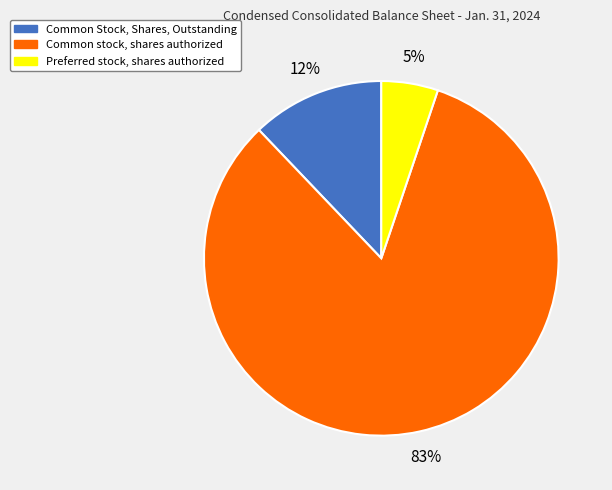

To the nearest percent, what is the difference between the Preferred stock, shares authorized and Common stock, shares authorized slice percentages?

78%